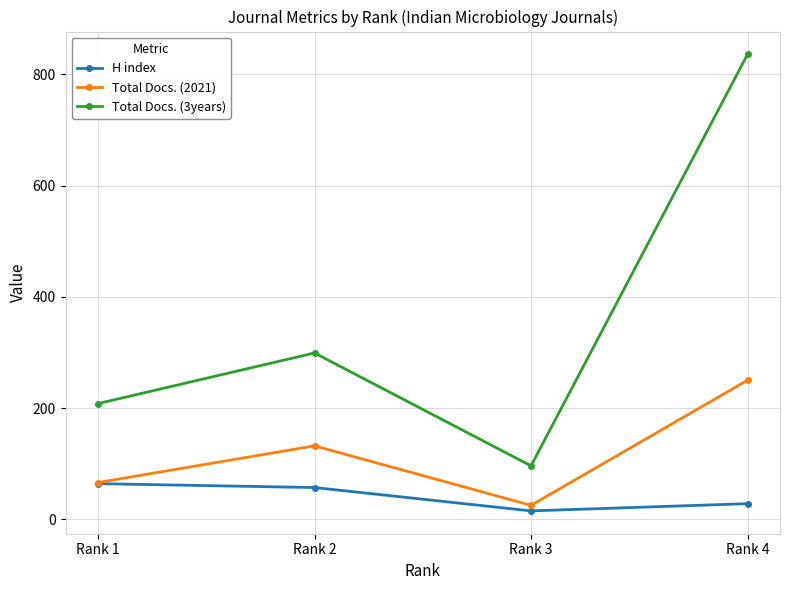

Is it true that Total Docs. (3years) equals 44 at Rank 3?

False